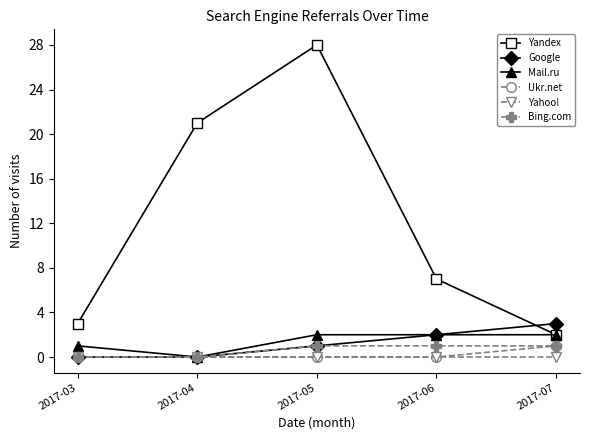

How many series are shown in this chart?

6